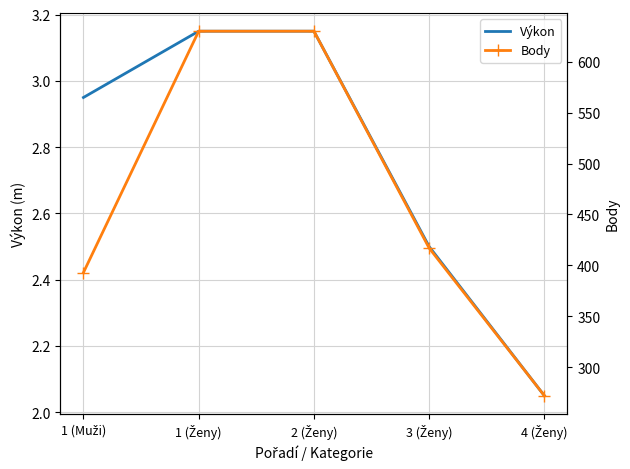

What is the average value of the Výkon series?

2.8